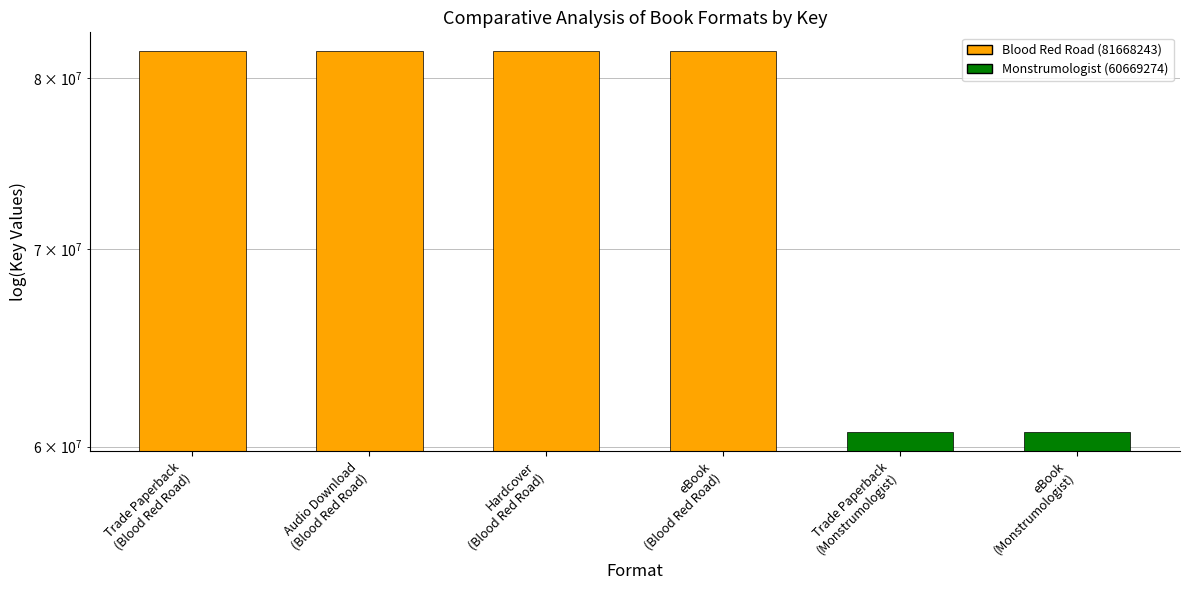

Are the bars grouped side by side (vs. stacked)?

No